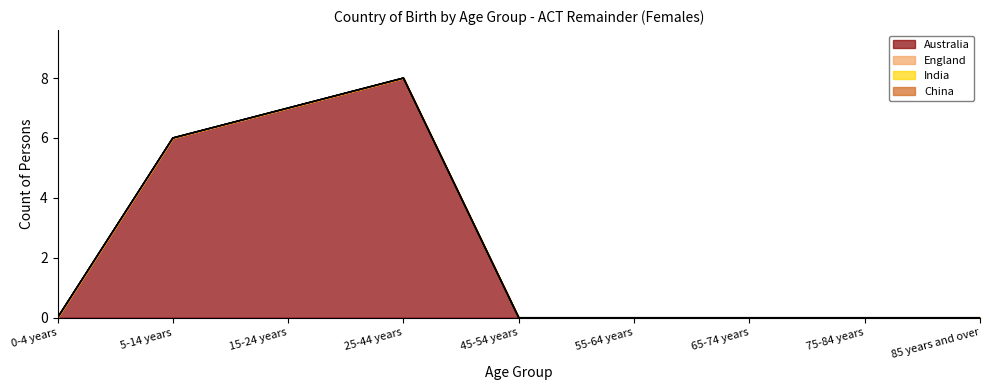

What are all the series names shown in the legend?

Australia, England, India, China